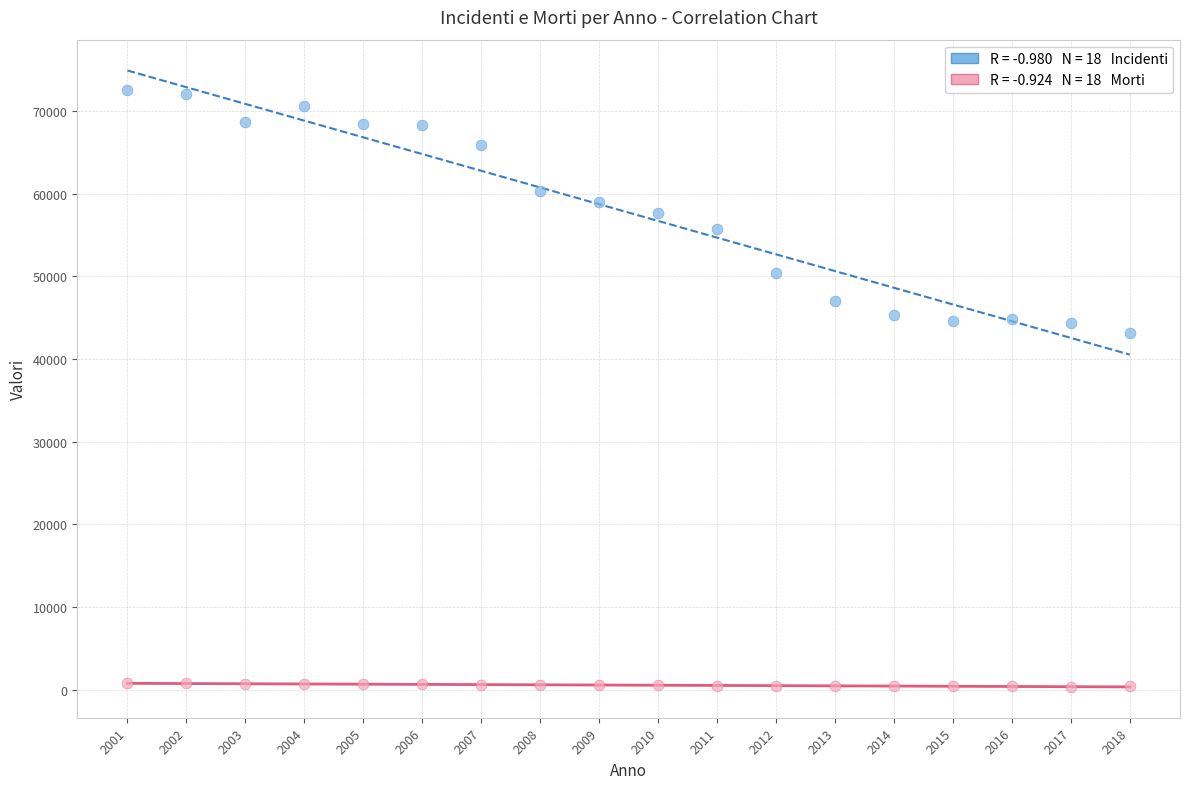

Across all series, what Y value is closest to 36451?

43085